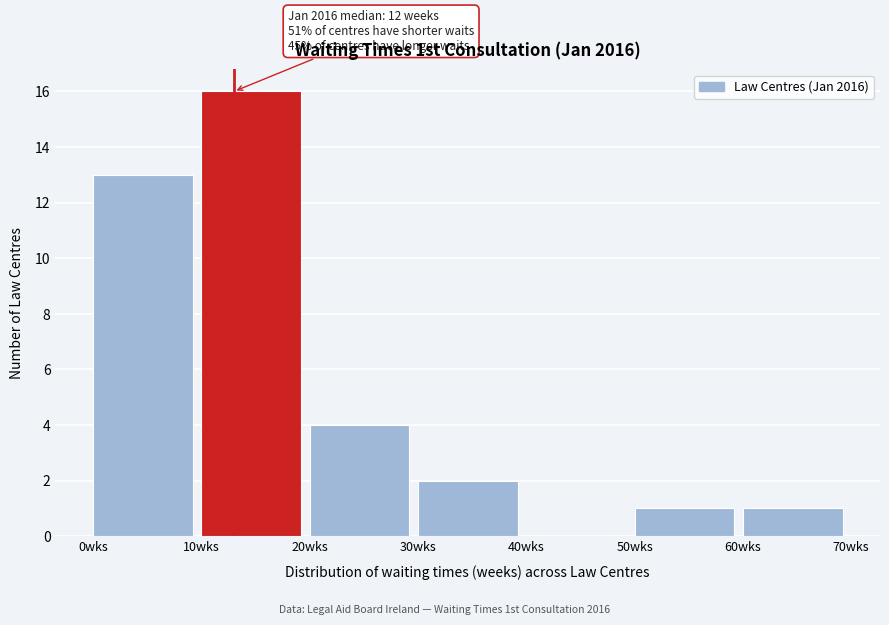

Over which range of the x-axis is the bar tallest?

10 to 20